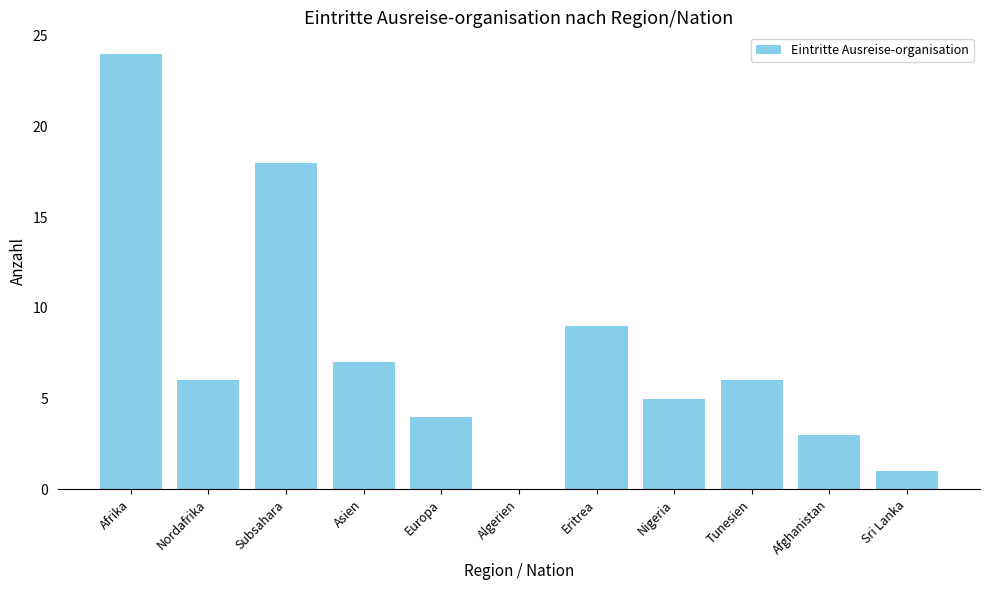

At which label is the value closest to 12?

Eritrea